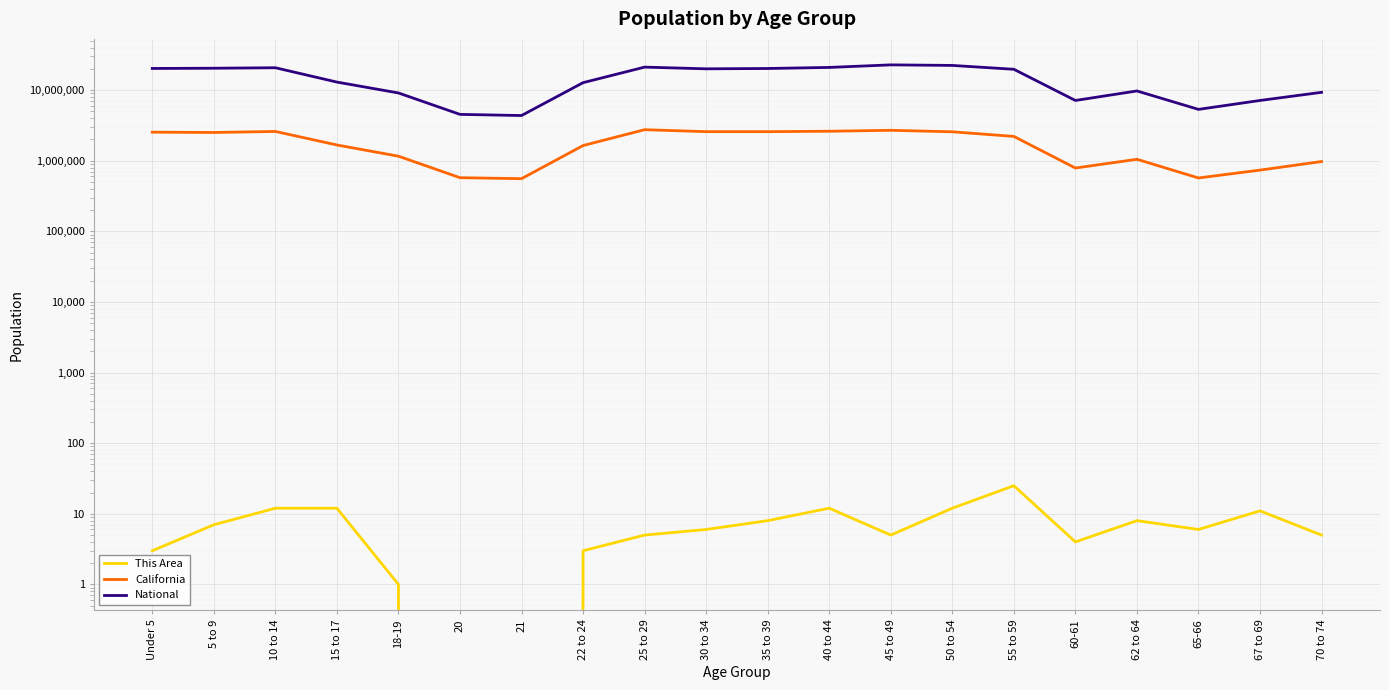

How many interior local valleys does the National series have?

4